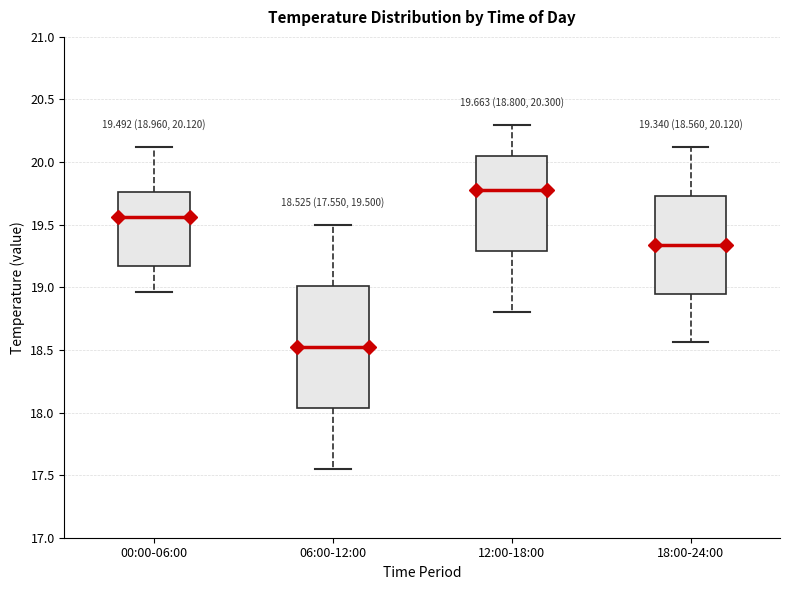

Which box's median line is the highest?

12:00-18:00